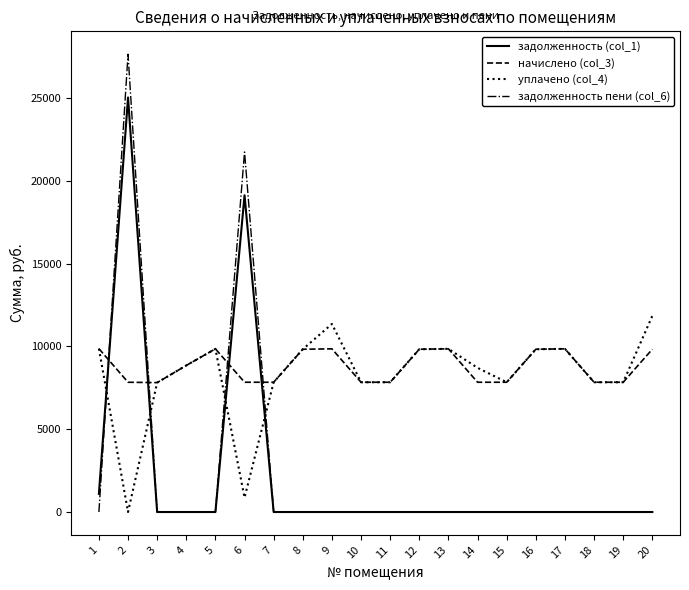

What is the highest value of the начислено (col_3) series?

9861.1